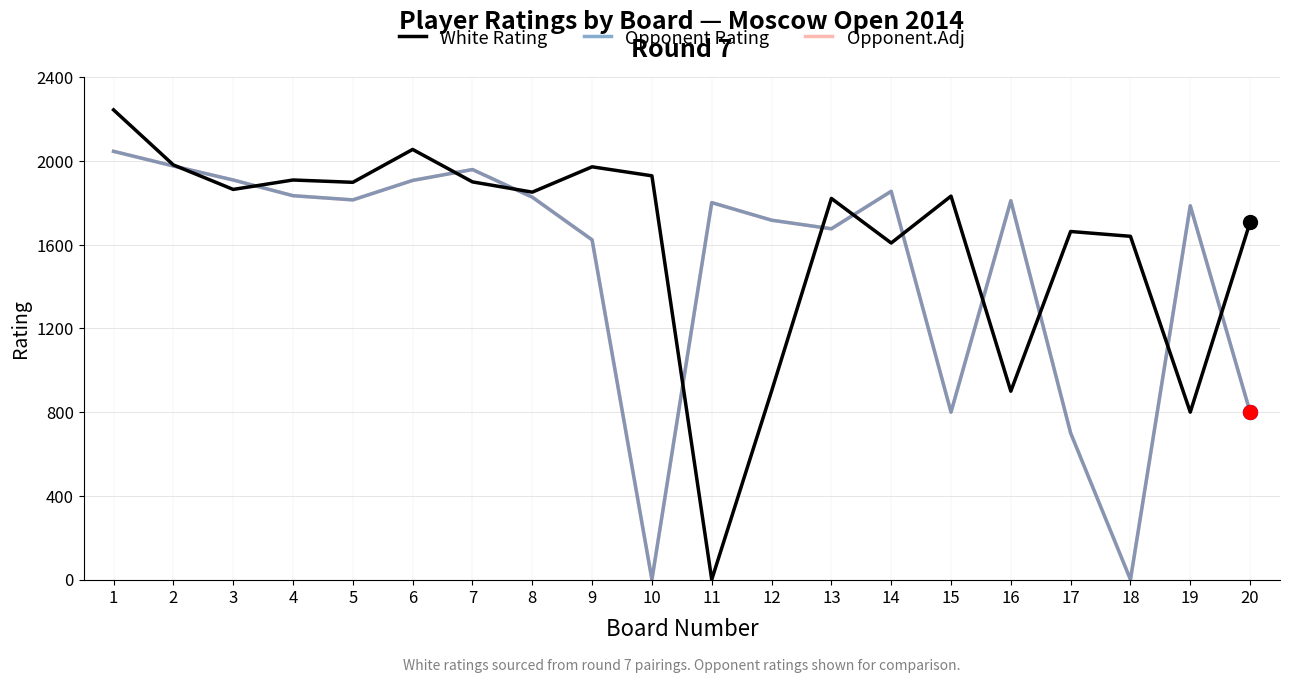

Is this an area chart (filled region under the line)?

No